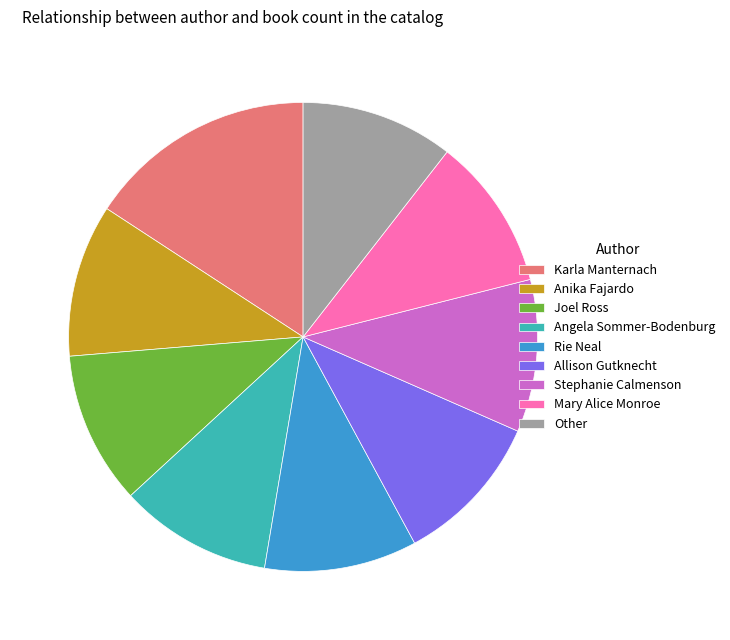

Combined, do Other and Karla Manternach account for over 50%?

No